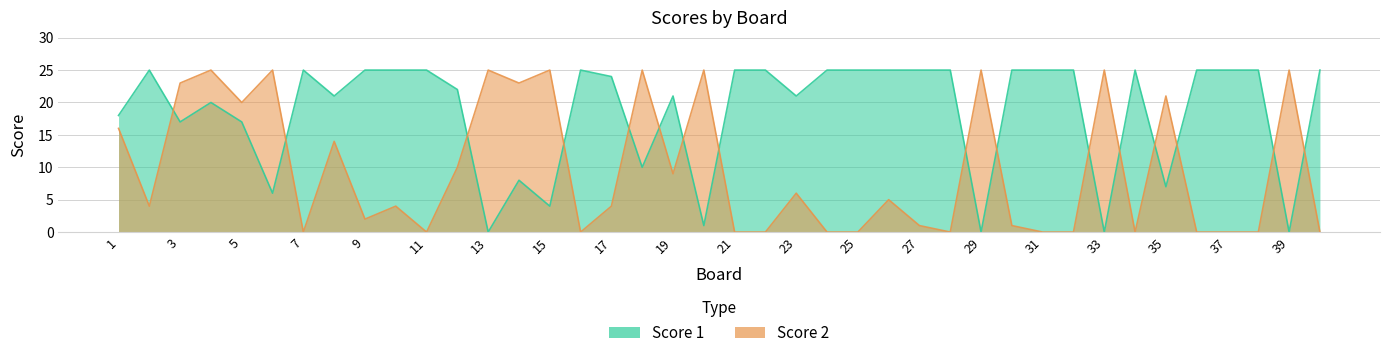

Which category has the highest value across all series?

2